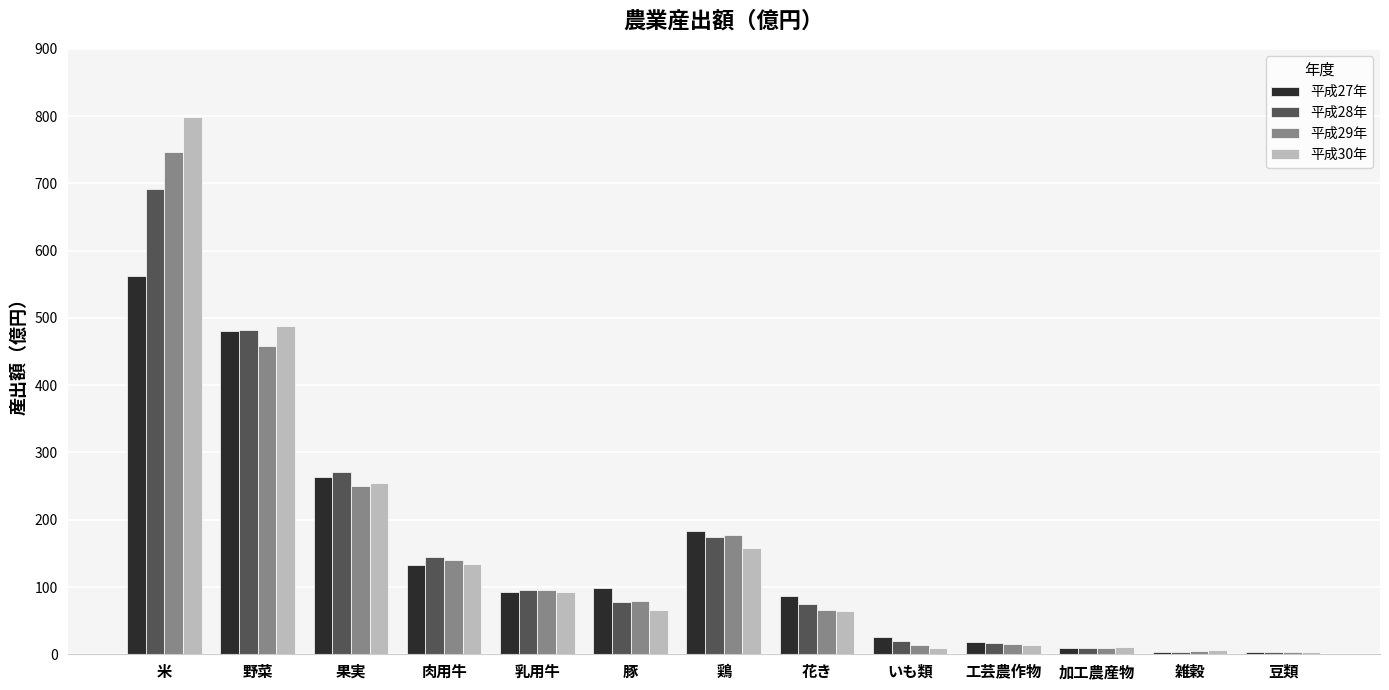

What is the total value across all series at 野菜?

1908